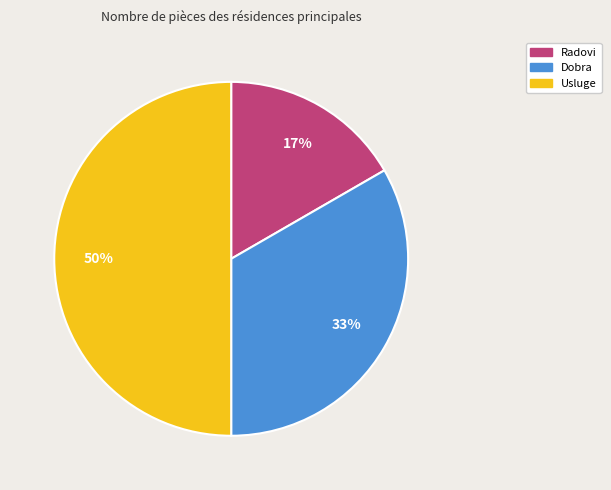

Rank the categories by value from lowest to highest.

Radovi, Dobra, Usluge